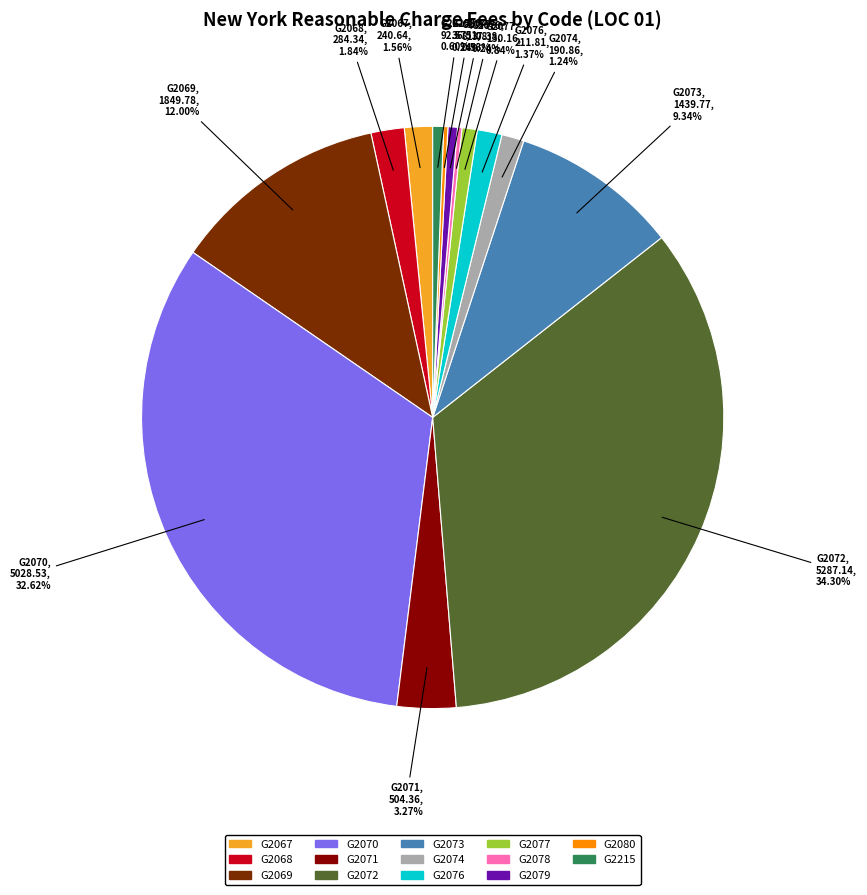

Which slice is the largest?

G2072